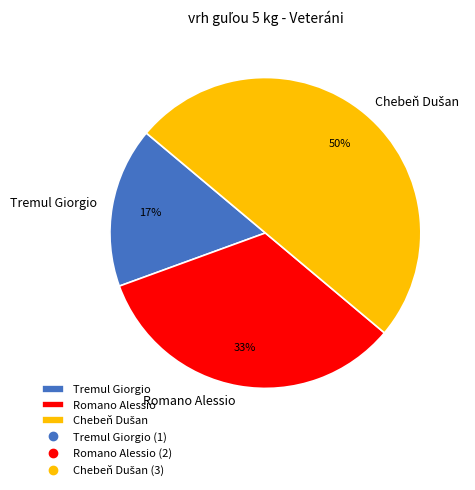

Does Romano Alessio represent more than half of the total?

No